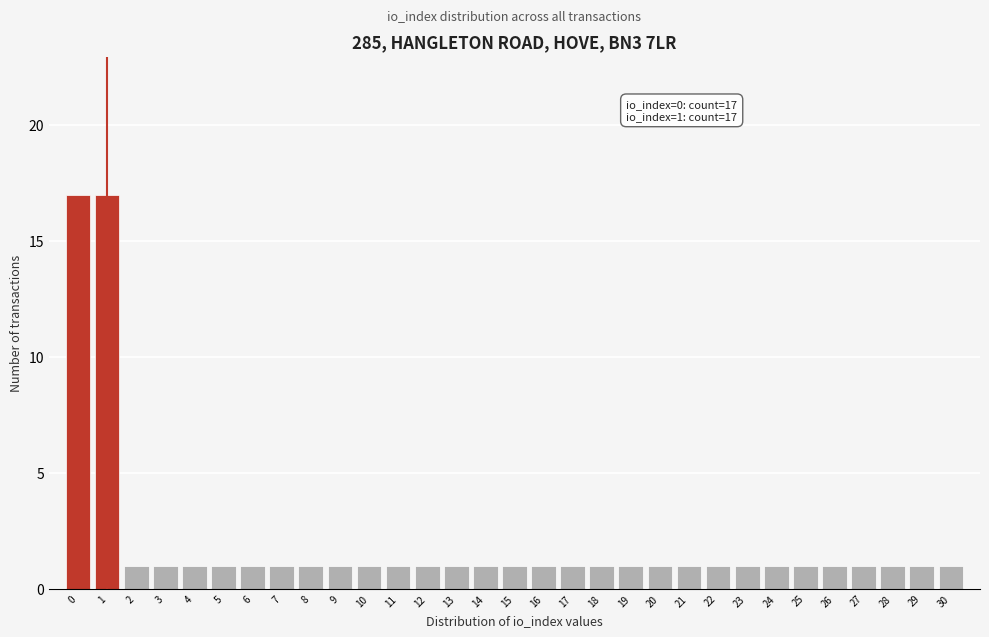

What is the maximum value shown in the chart?

17